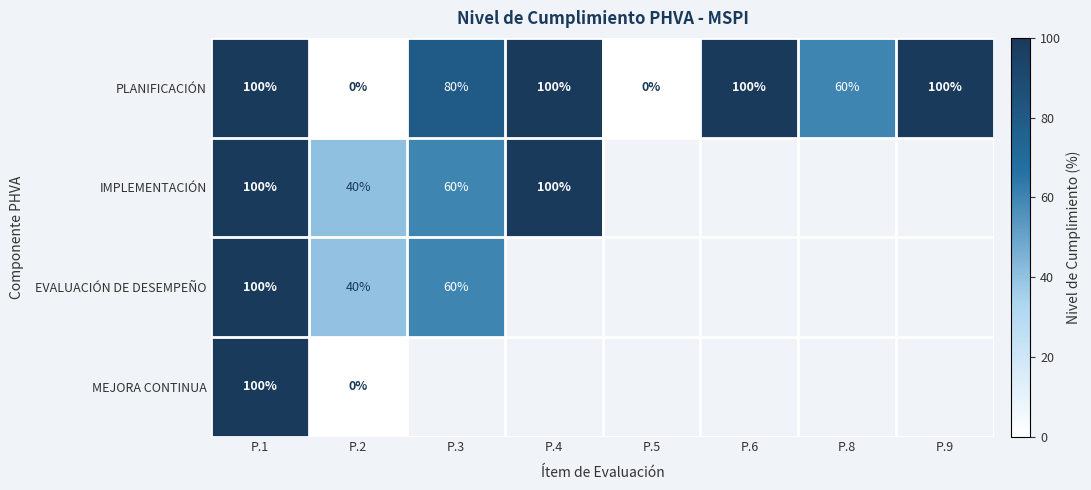

How many PLANIFICACIÓN values are between 60 and 100?

6